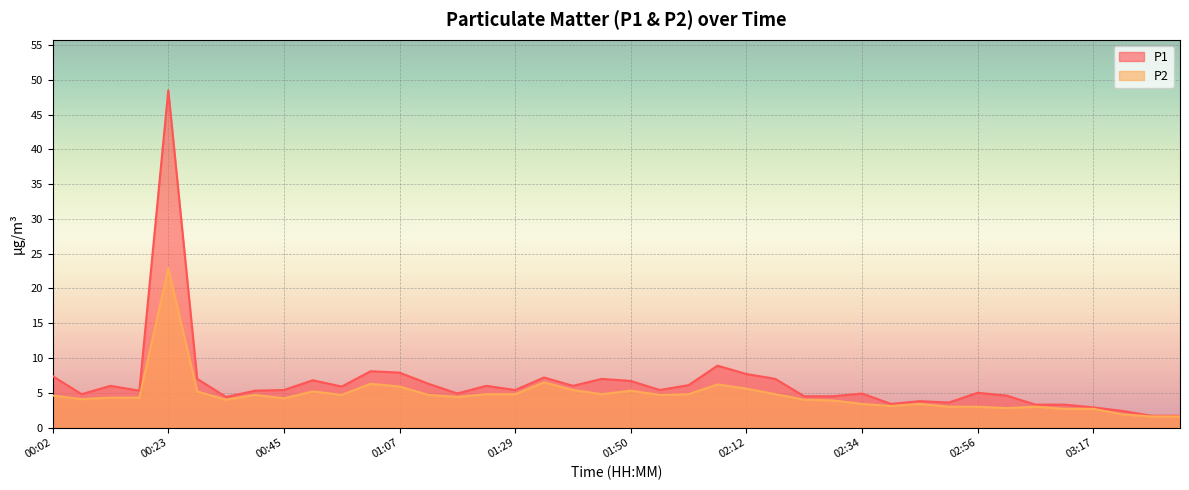

True or false: P1 and P2 intersect in this chart.

False